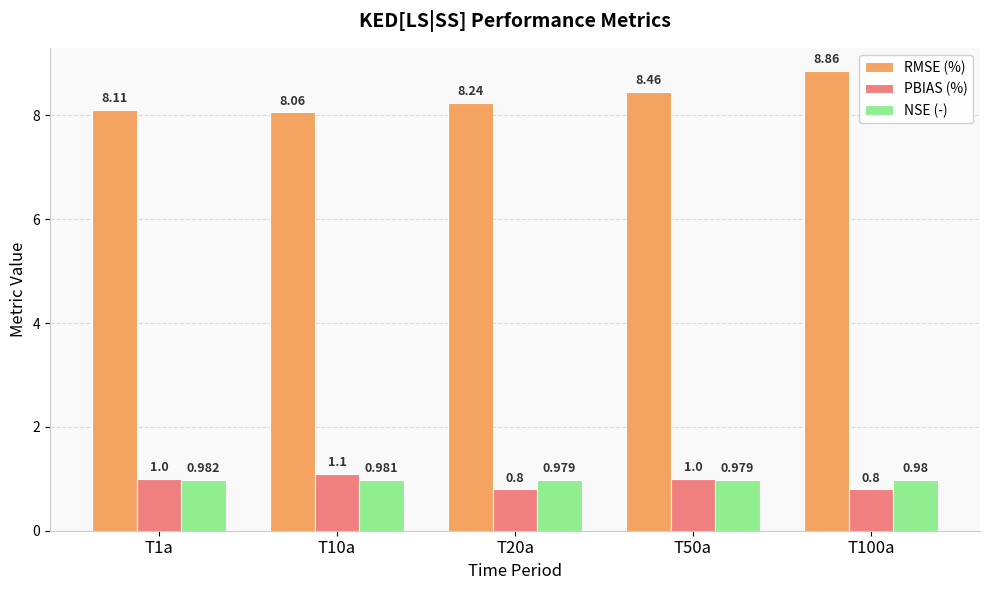

How many categories are shown in the chart?

5